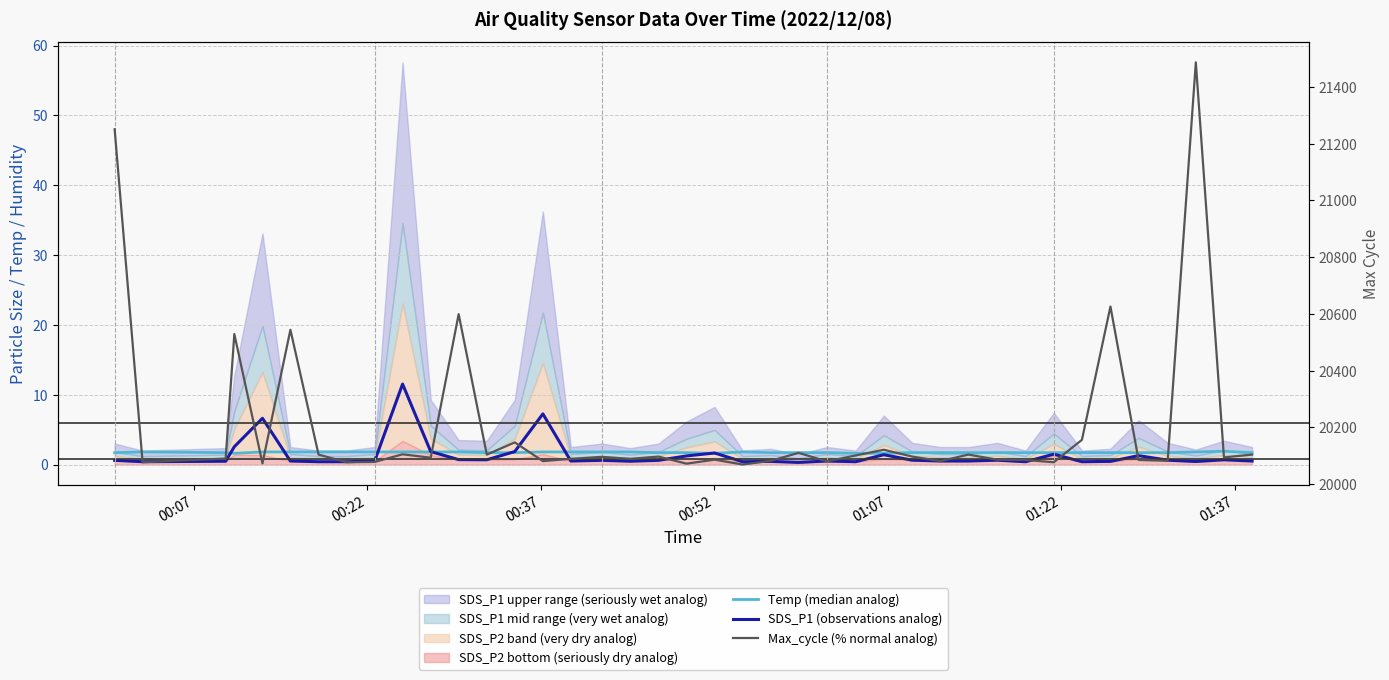

The value of SDS_P1 (observations analog) at 9 is 7.5. True or false?

False